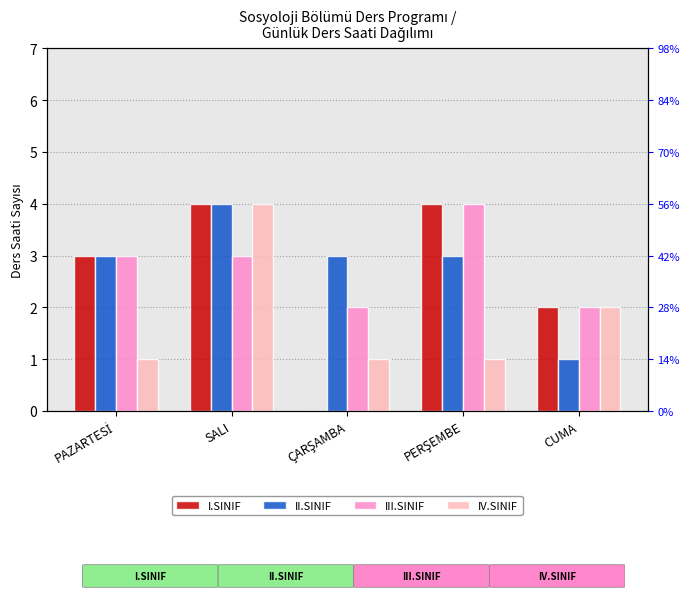

What is the average value of the III.SINIF series?

3